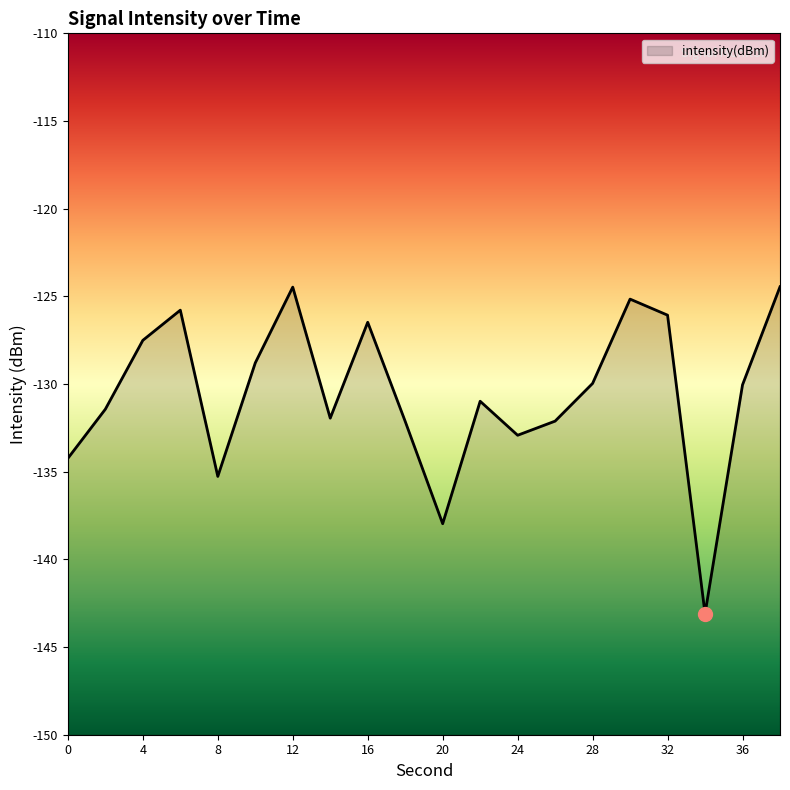

Which has a higher value, 12 or 16?

12